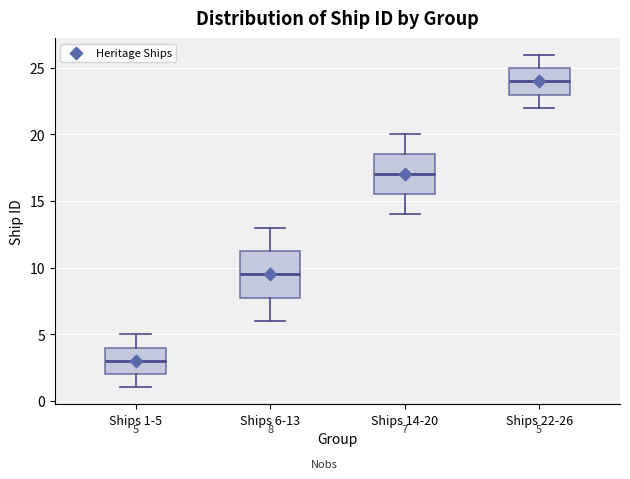

Which box is the tallest, from its lower edge to its upper edge?

Ships 6-13